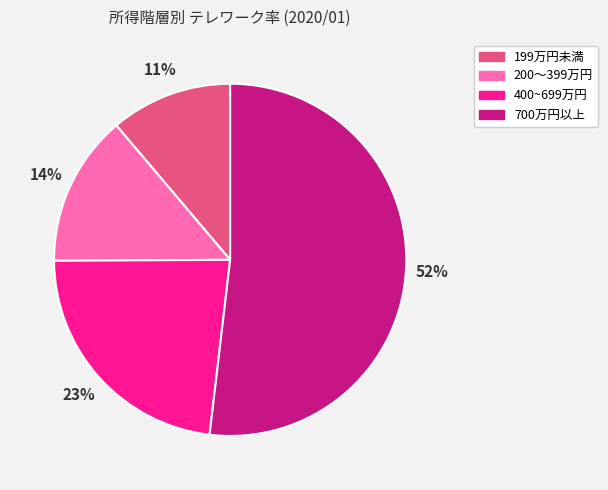

Rank the categories by value from lowest to highest.

199万円未満, 200～399万円, 400~699万円, 700万円以上